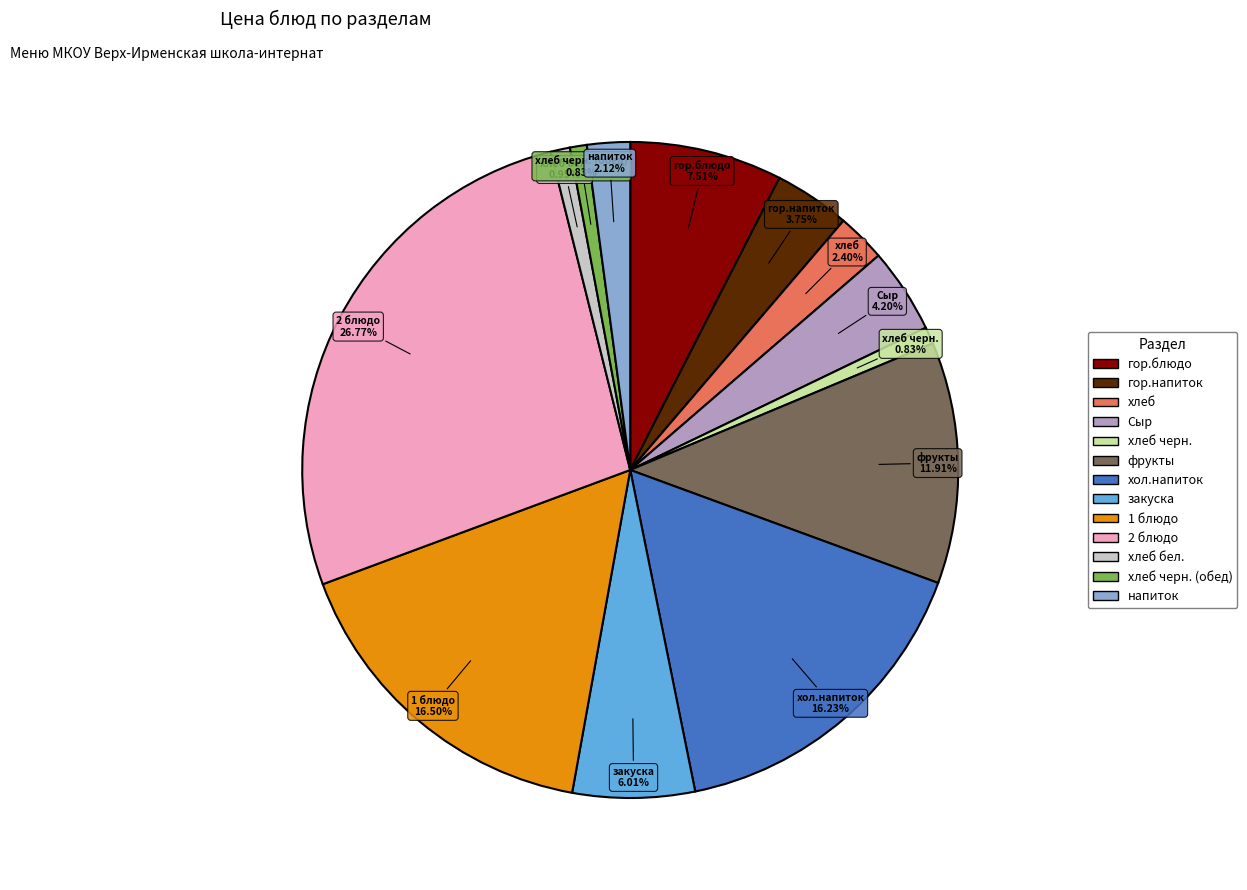

Is there any slice that represents more than half of the pie?

No